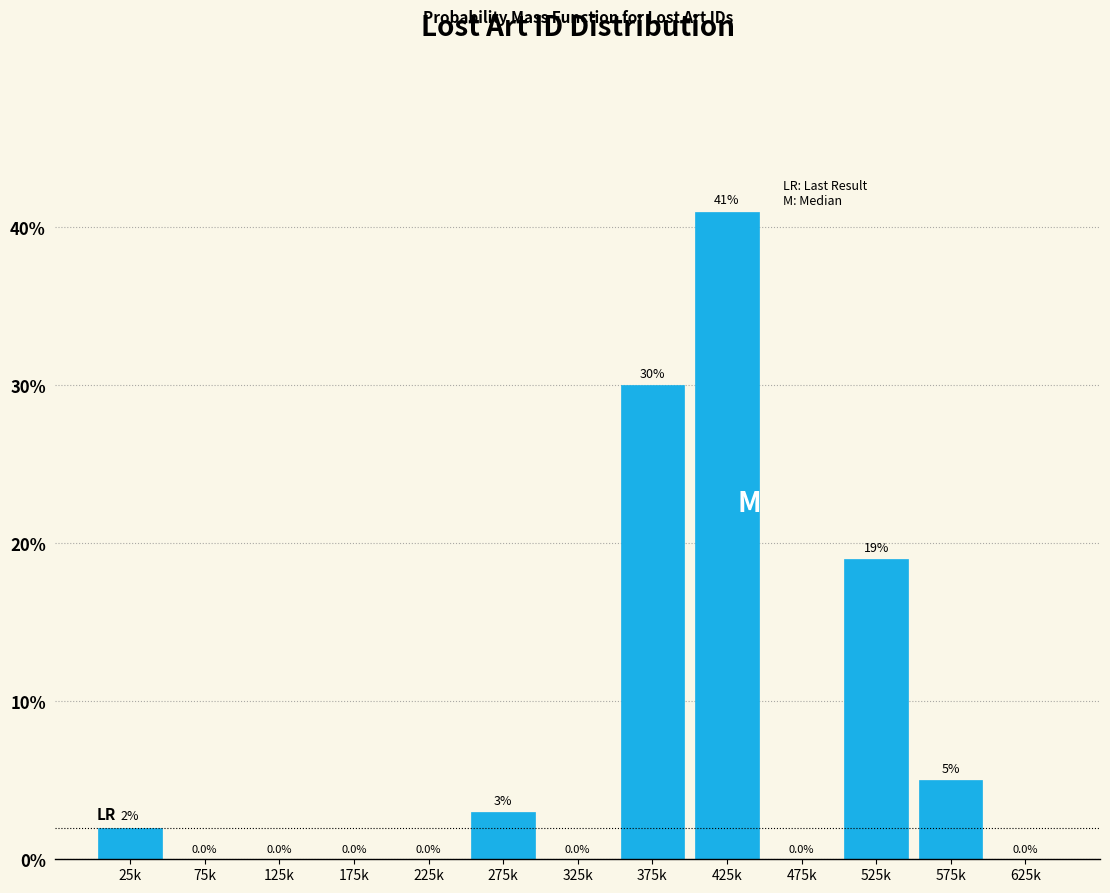

Reading right to left, list all the values displayed in this chart.

625k=0	575k=5	525k=19	475k=0	425k=41	375k=30	325k=0	275k=3	225k=0	175k=0	125k=0	75k=0	25k=2